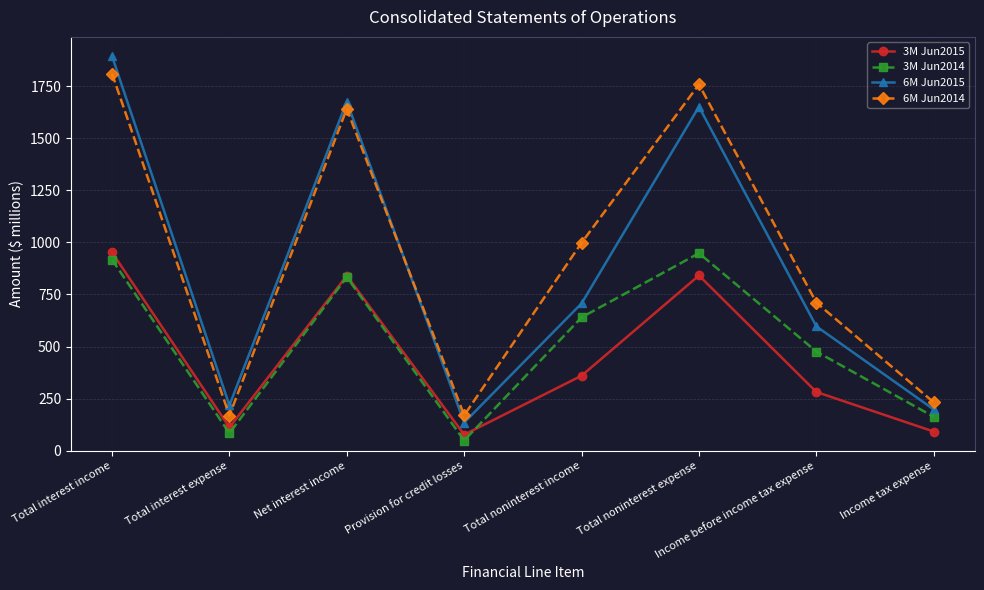

At how many categories does at least one series exceed 521?

5